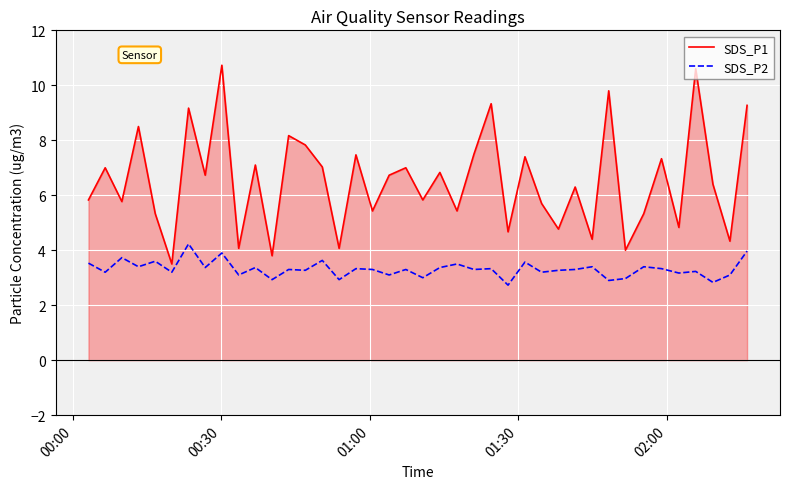

Which series has the largest total across all categories?

SDS_P1